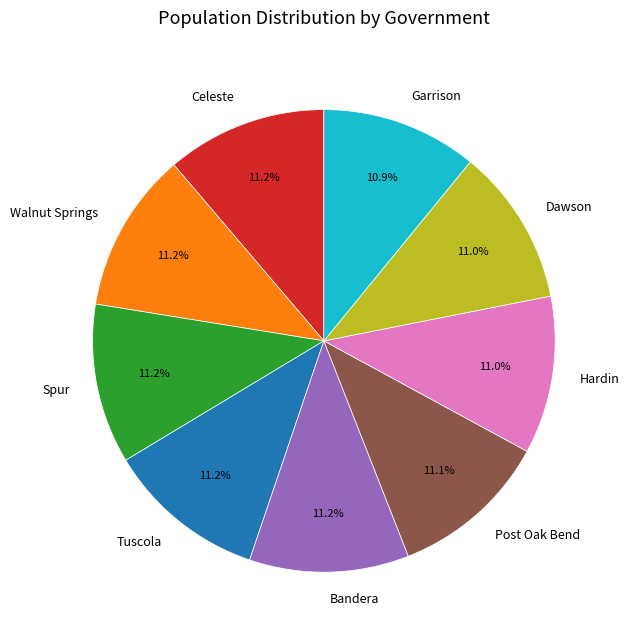

Combined, what portion of the pie is Garrison and Hardin?

21.9%